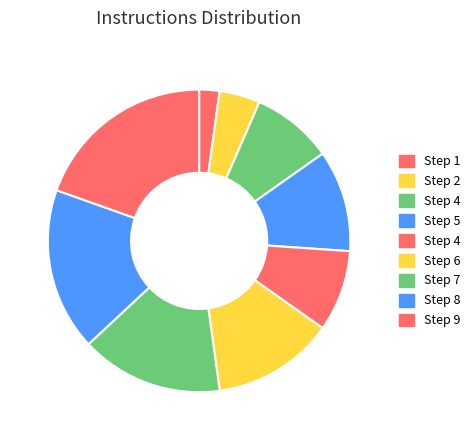

How many slices are in this pie chart?

9